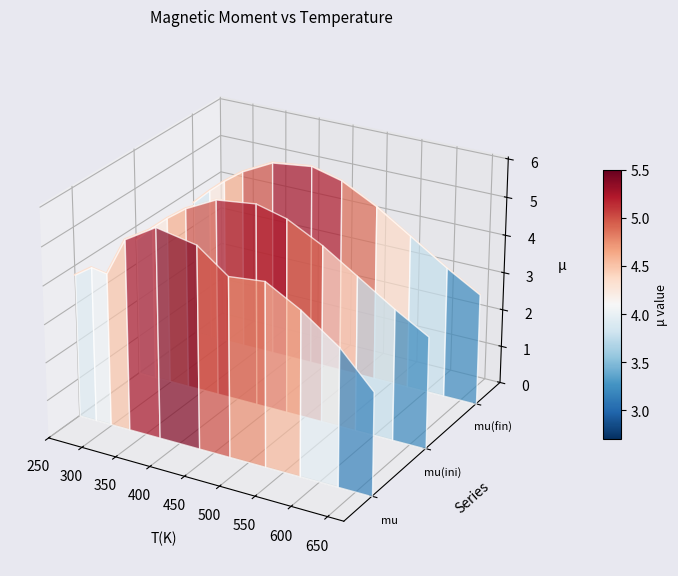

List the series in order of their peak value, highest first.

mu(fin), mu(ini), mu